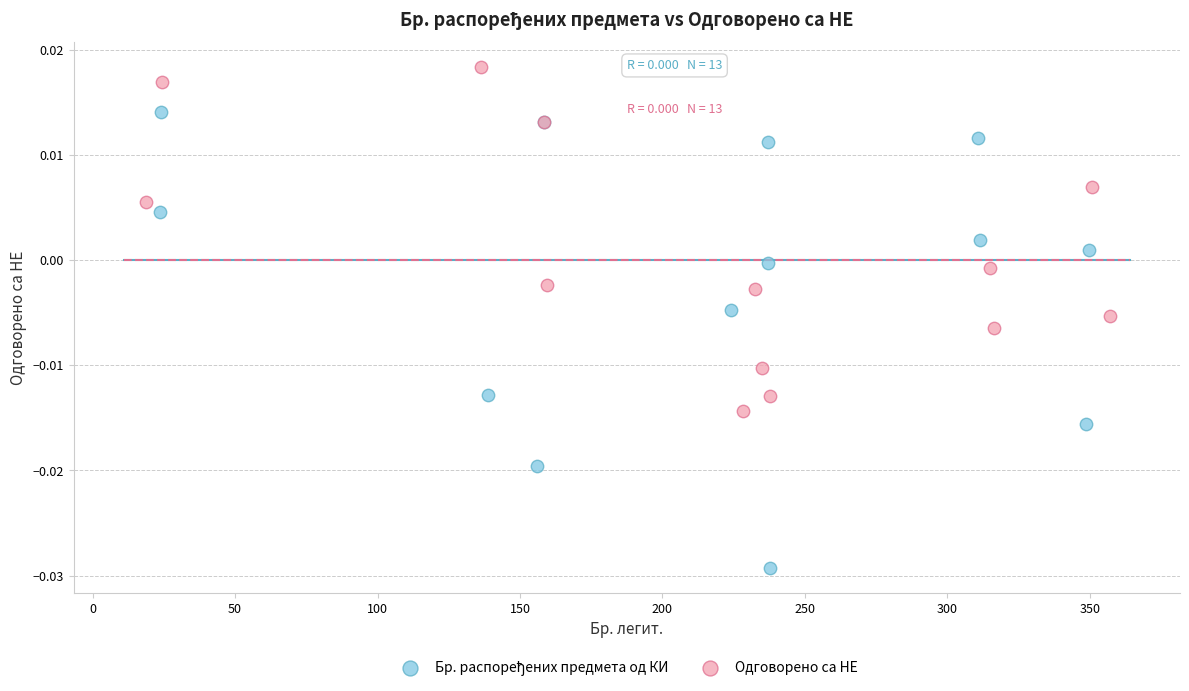

Which series contains the highest Y value?

Одговорено са НЕ